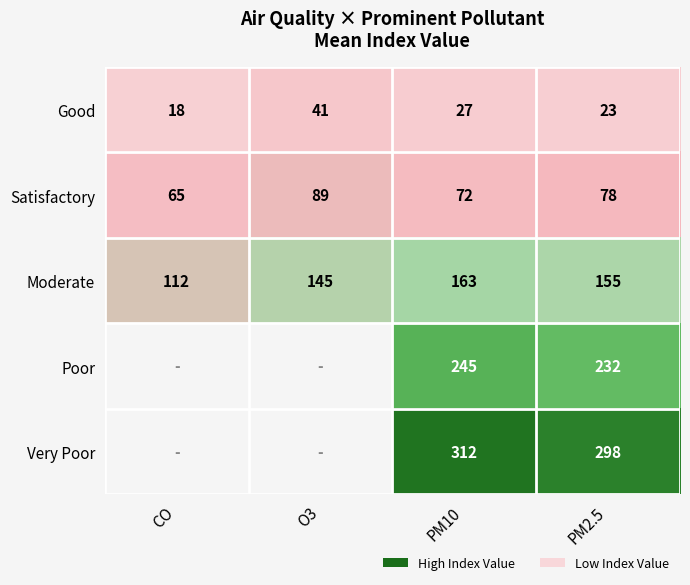

Which label corresponds to the smallest value in the chart?

CO